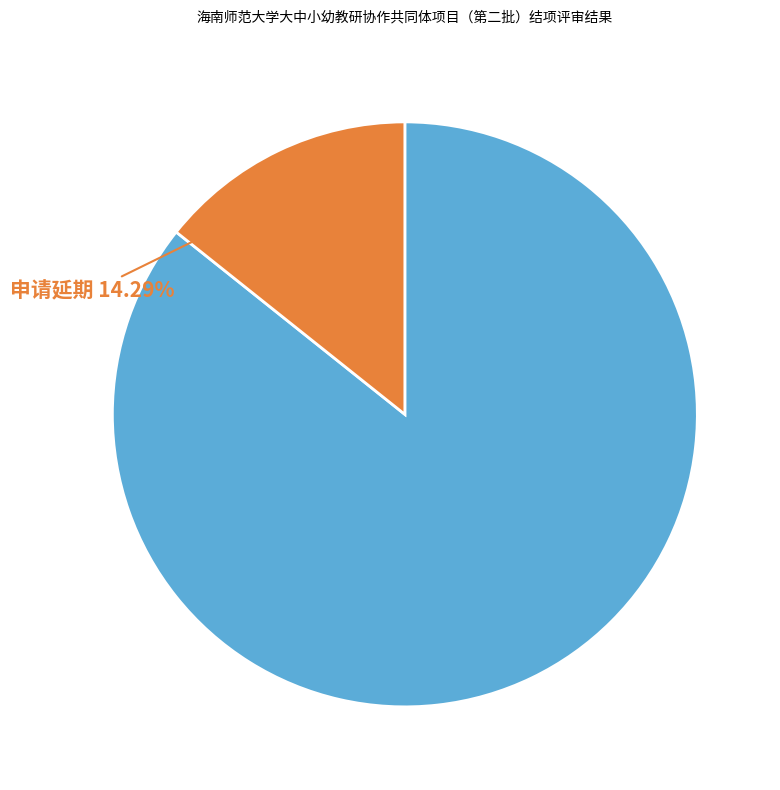

To the nearest percent, what portion does 申请延期 represent?

14%